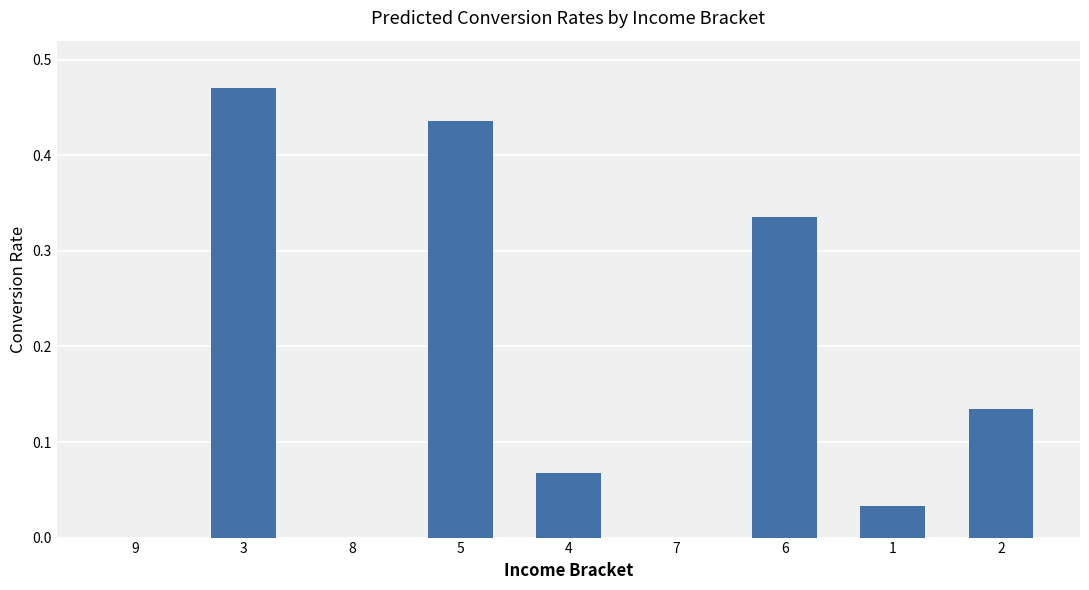

What is the change in value from 3 to 6?

-0.1